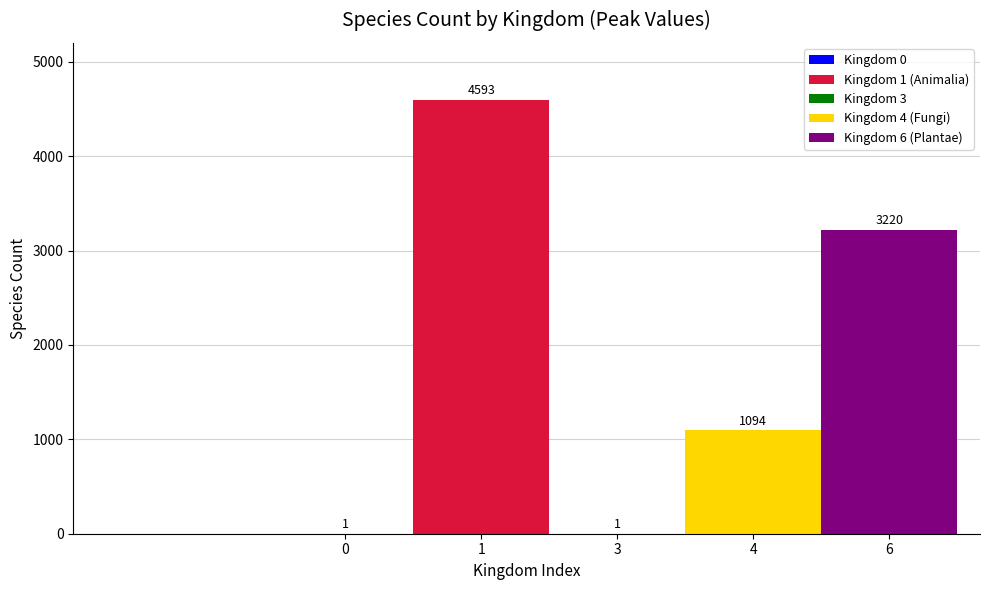

The Kingdom 4 (Fungi) series shows 335 at 3. True or false?

False